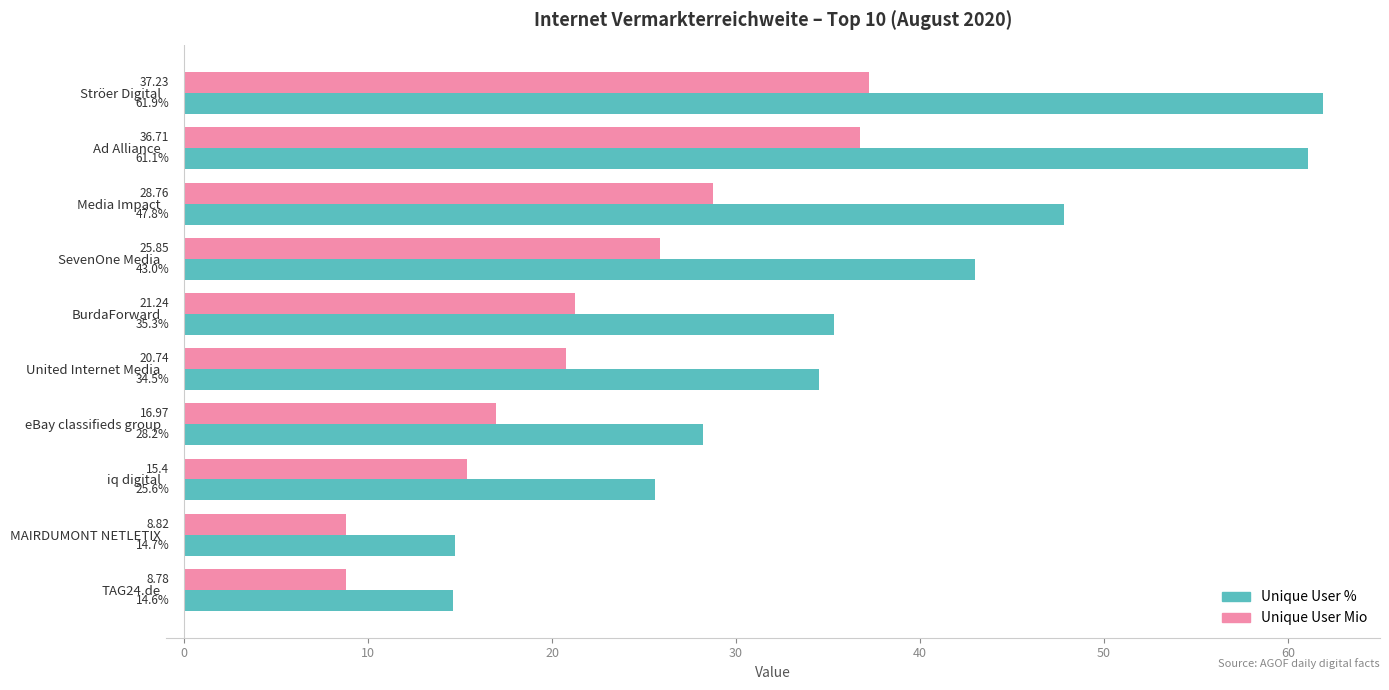

Where is Unique User % nearest to the value 38?

BurdaForward